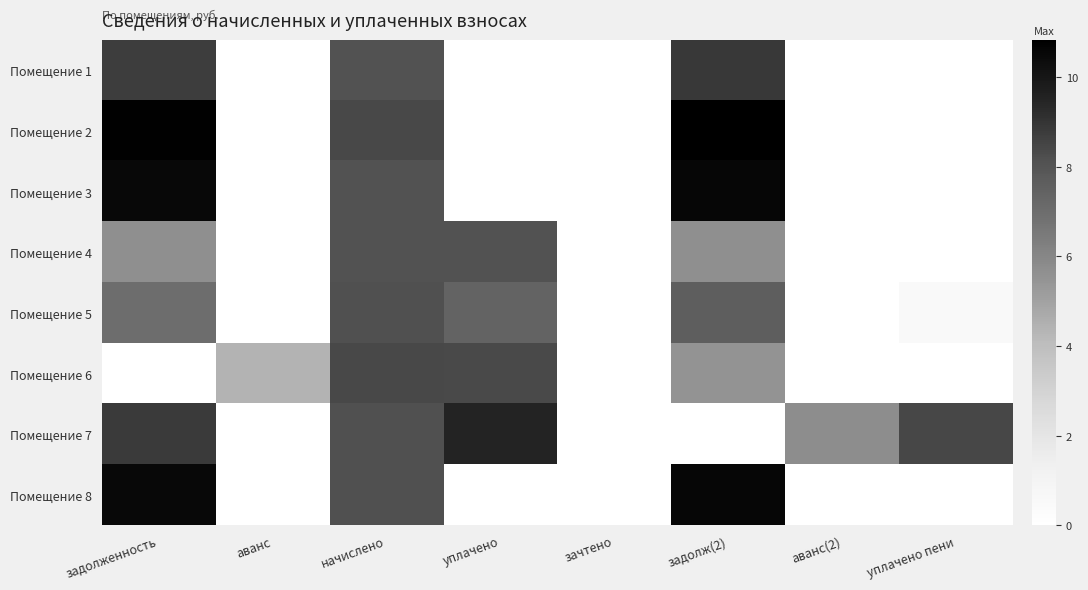

At how many categories does at least one series exceed 2?

7